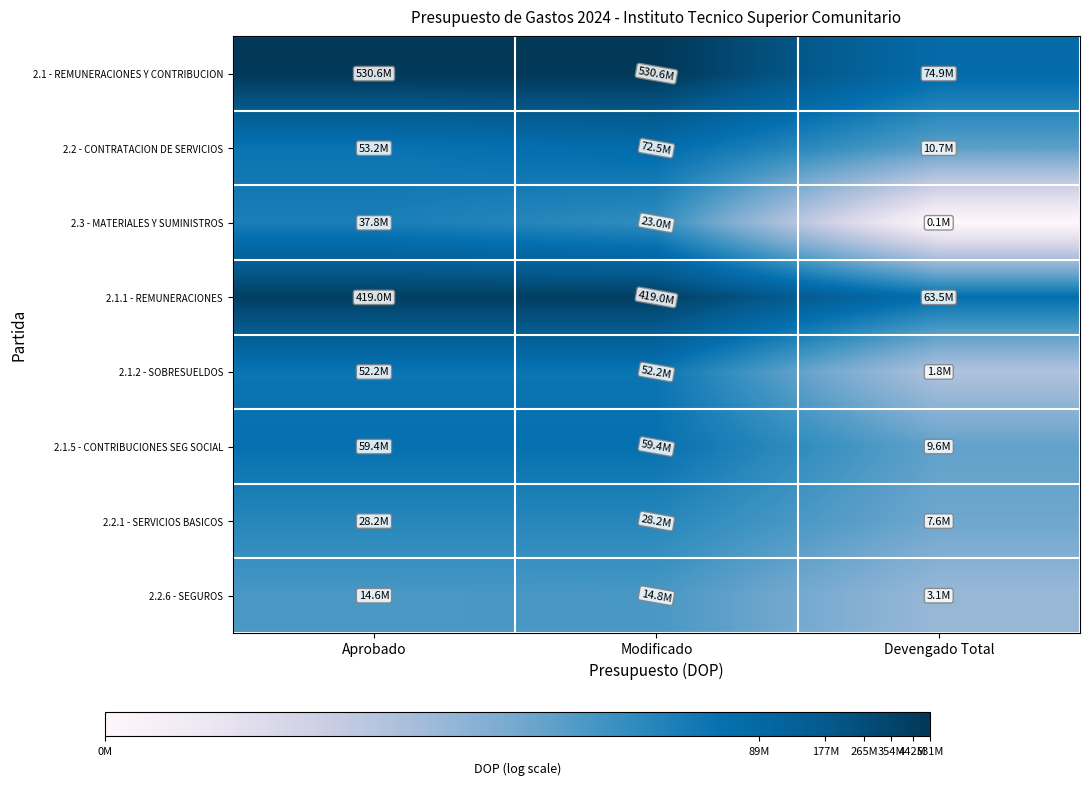

What is the greatest value displayed?

20.1